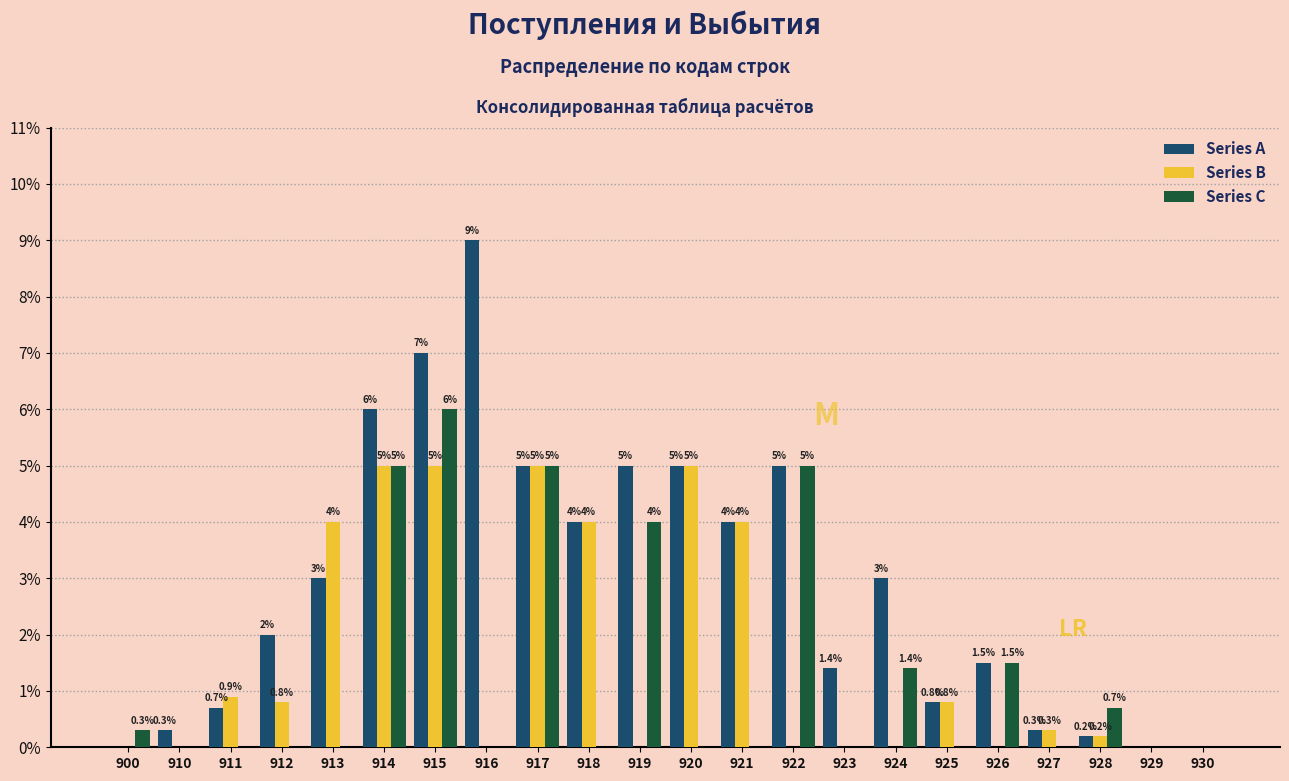

Reading left to right, transcribe all the data shown in this chart.

Series A: 900=0.0	910=0.3	911=0.7	912=2.0	913=3.0	914=6.0	915=7.0	916=9.0	917=5.0	918=4.0	919=5.0	920=5.0	921=4.0	922=5.0	923=1.4	924=3.0	925=0.8	926=1.5	927=0.3	928=0.2	929=0.0	930=0.0
Series B: 900=0.0	910=0.0	911=0.9	912=0.8	913=4.0	914=5.0	915=5.0	916=0.0	917=5.0	918=4.0	919=0.0	920=5.0	921=4.0	922=0.0	923=0.0	924=0.0	925=0.8	926=0.0	927=0.3	928=0.2	929=0.0	930=0.0
Series C: 900=0.3	910=0.0	911=0.0	912=0.0	913=0.0	914=5.0	915=6.0	916=0.0	917=5.0	918=0.0	919=4.0	920=0.0	921=0.0	922=5.0	923=0.0	924=1.4	925=0.0	926=1.5	927=0.0	928=0.7	929=0.0	930=0.0